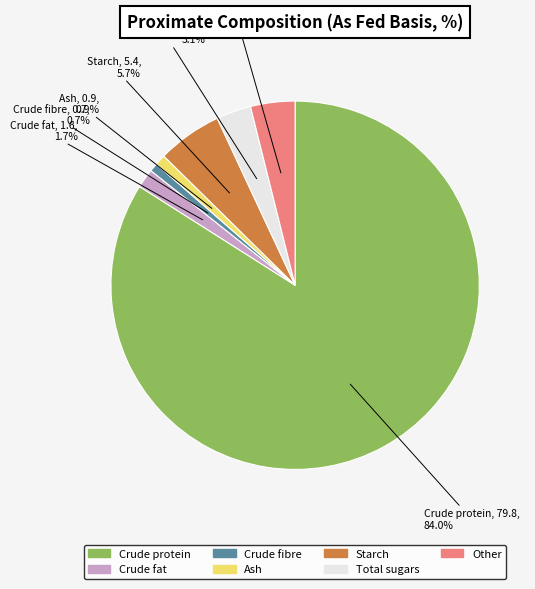

To the nearest percent, what percentage of the pie is Crude fat?

2%